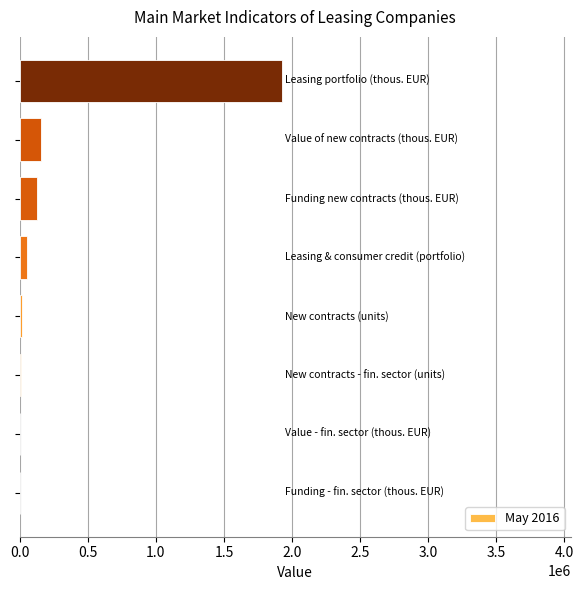

How many series are shown in this chart?

1